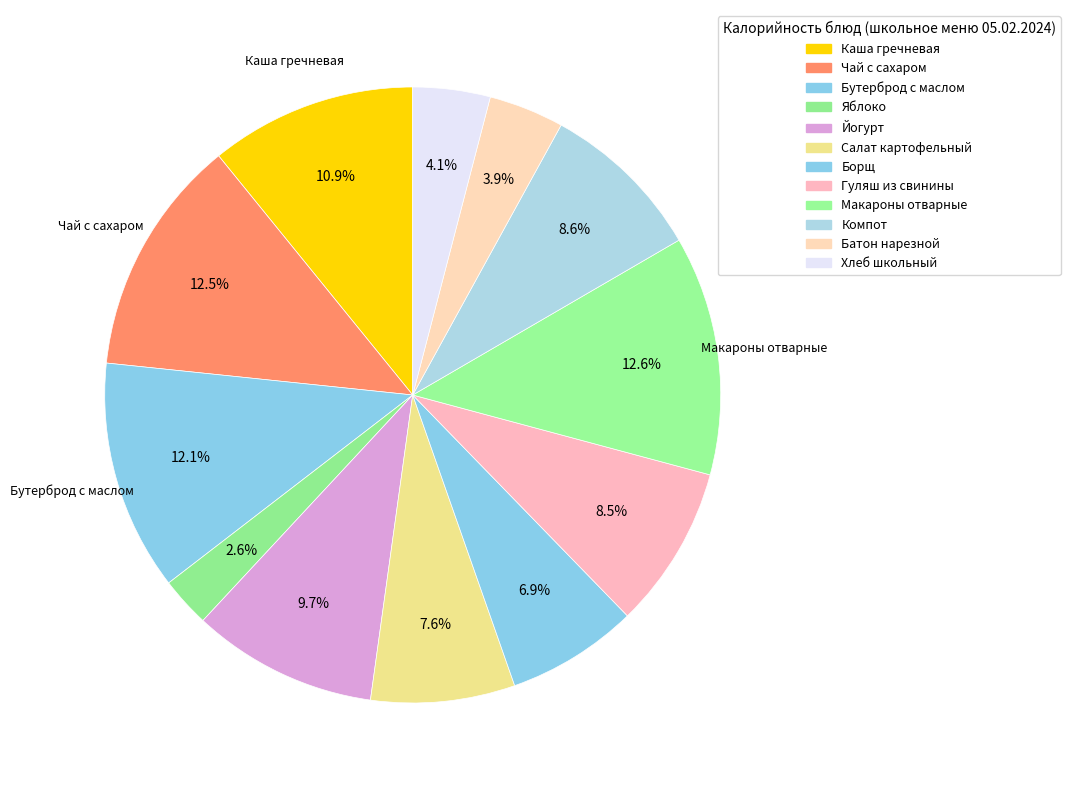

Rank the categories by value from lowest to highest.

Яблоко, Батон нарезной, Хлеб школьный, Борщ, Салат картофельный, Гуляш из свинины, Компот, Йогурт, Каша гречневая, Бутерброд с маслом, Чай с сахаром, Макароны отварные